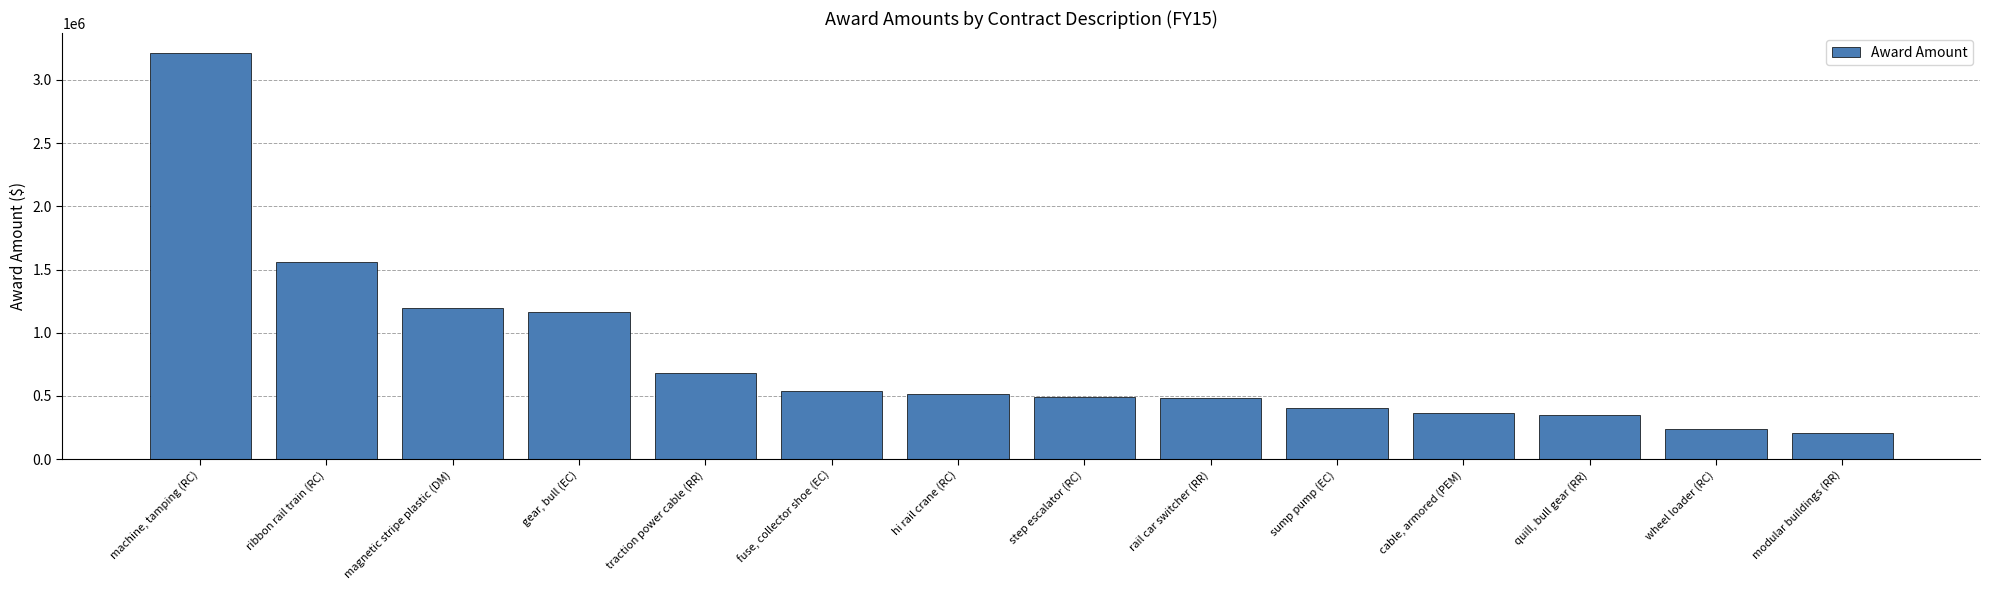

Which label corresponds to the largest value in the chart?

machine, tamping (RC)